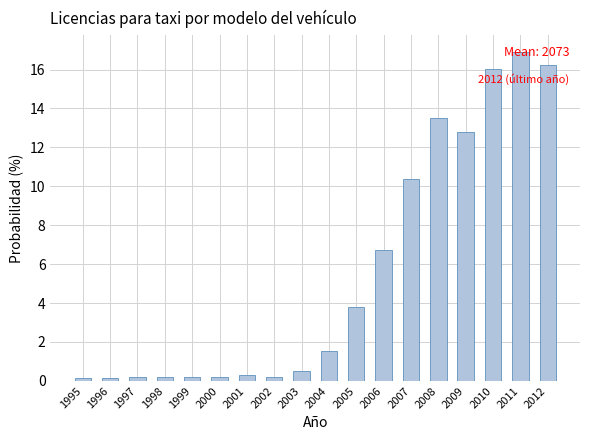

At which label does the data first exceed 1?

2004